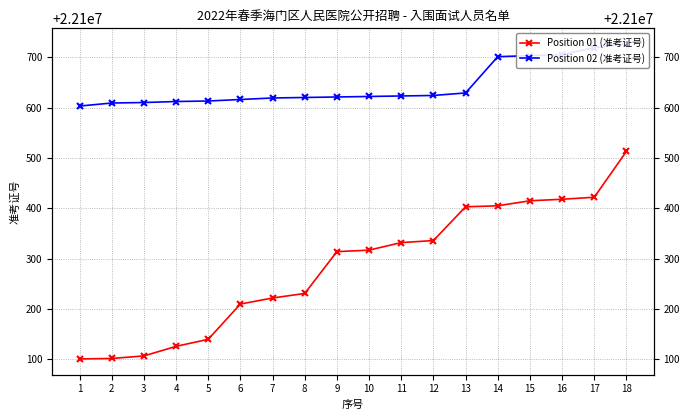

Which category has the lowest value in the Position 01 (准考证号) series?

1